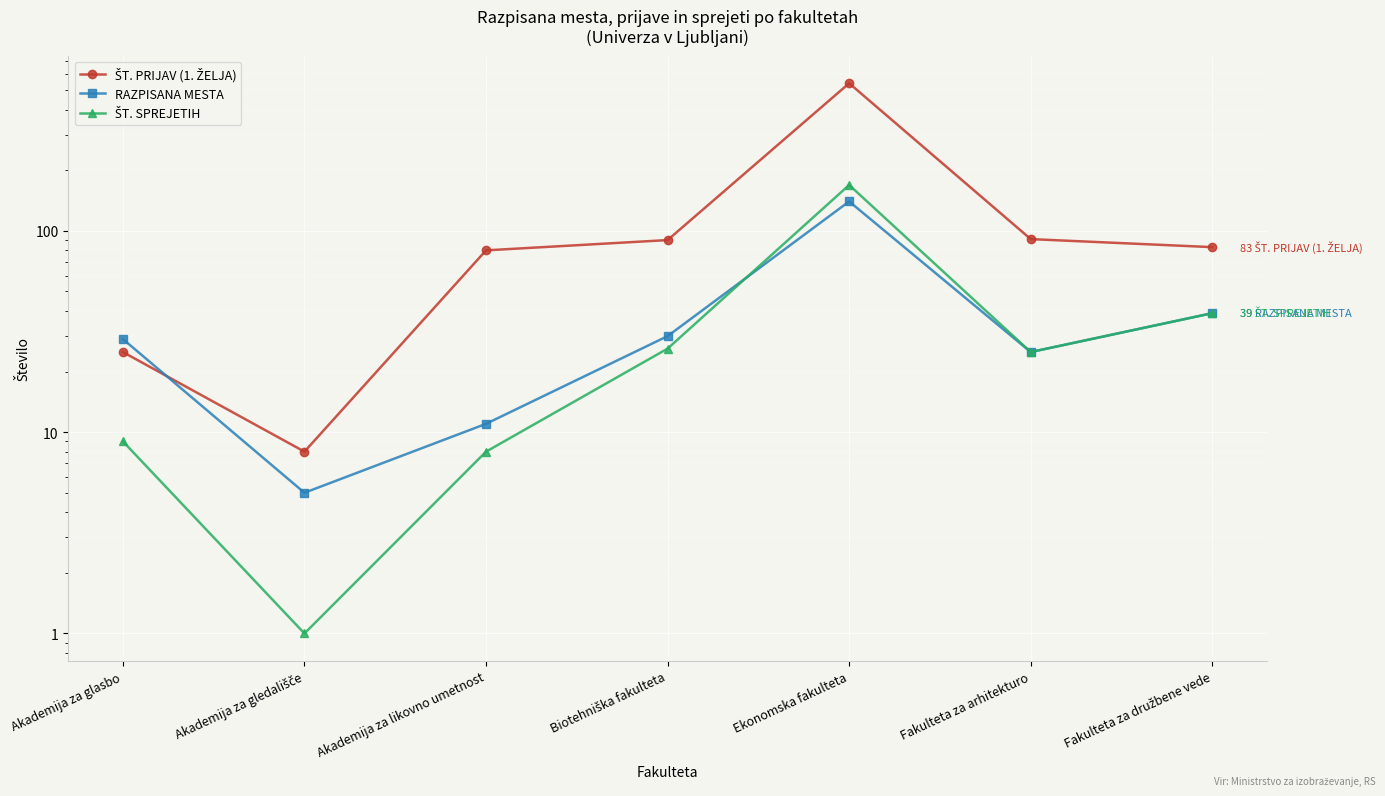

At which label does RAZPISANA MESTA reach its minimum?

Akademija za gledališče